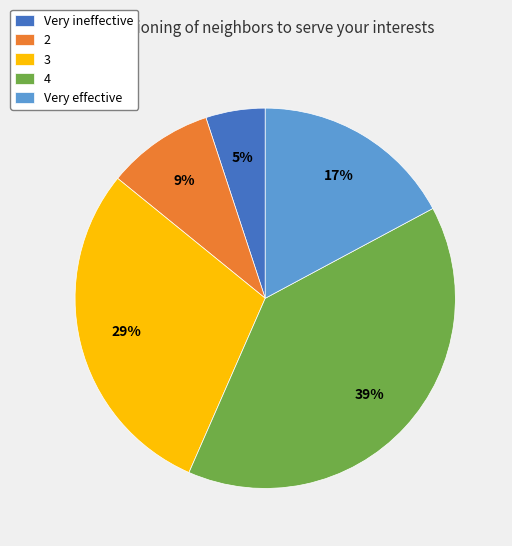

Combined, do Very effective and Very ineffective account for over 50%?

No